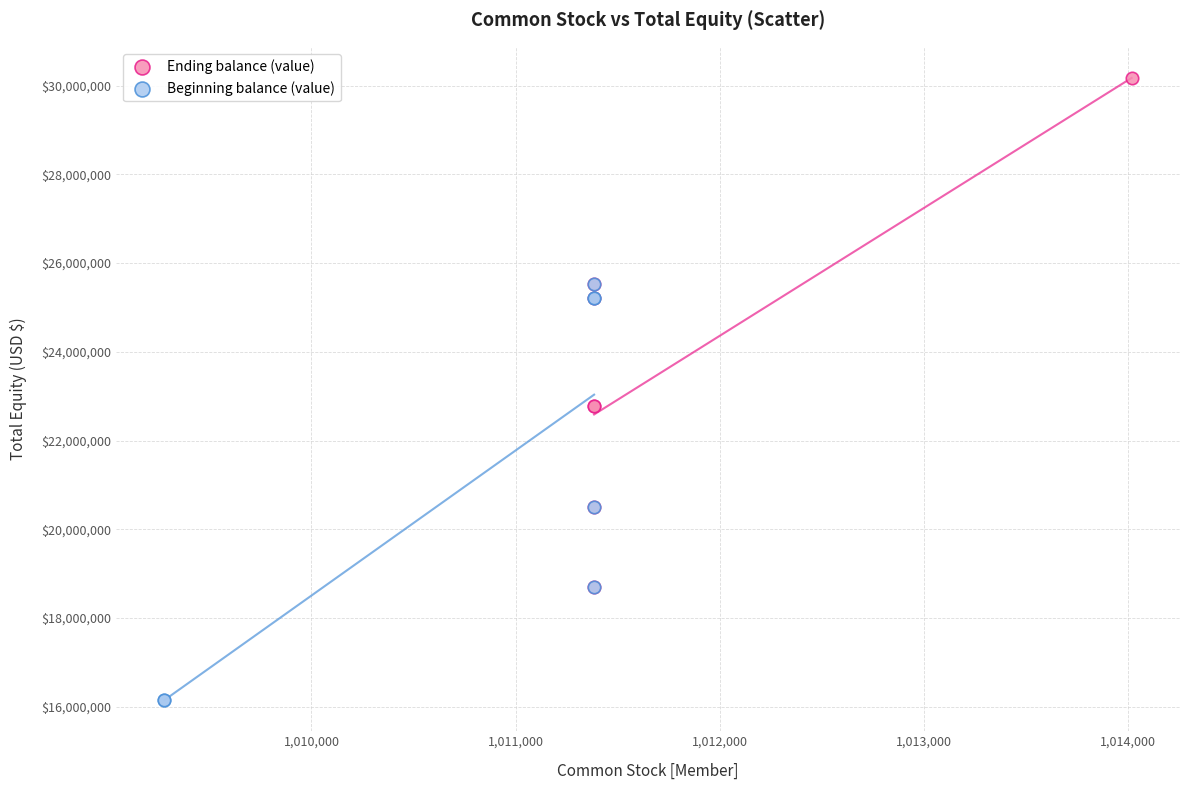

Which series contains the highest Y value?

Ending balance (value)